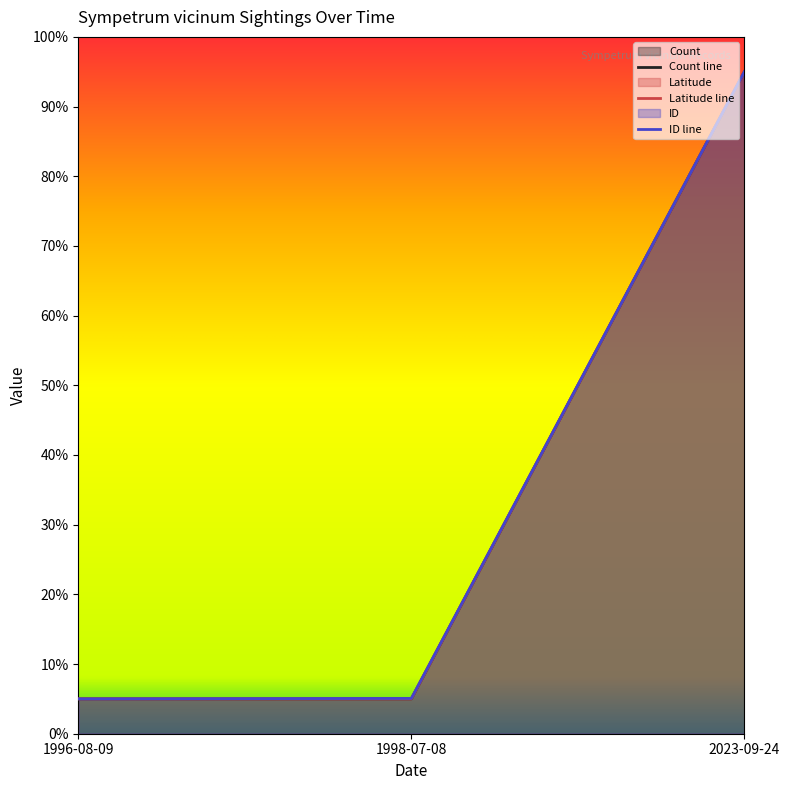

Reading right to left, what are all the values shown in this chart?

Count: 2023-09-24=95.0	1998-07-08=5.0	1996-08-09=5.0
Latitude: 2023-09-24=95.0	1998-07-08=5.0	1996-08-09=5.0
ID: 2023-09-24=95.0	1998-07-08=5.1	1996-08-09=5.0